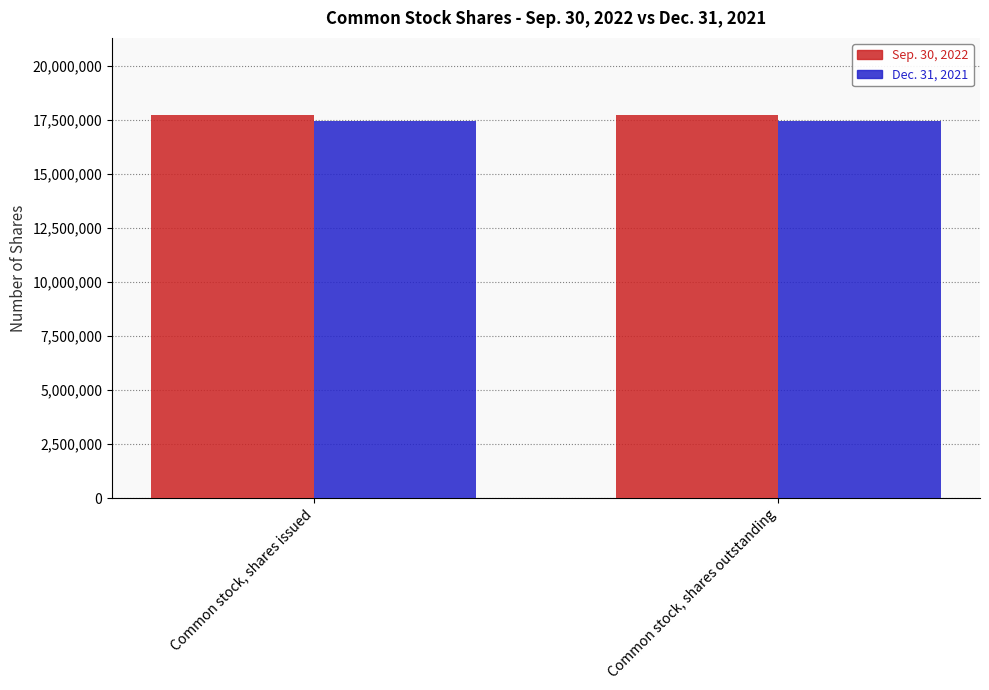

What is the greatest value displayed?

17742915